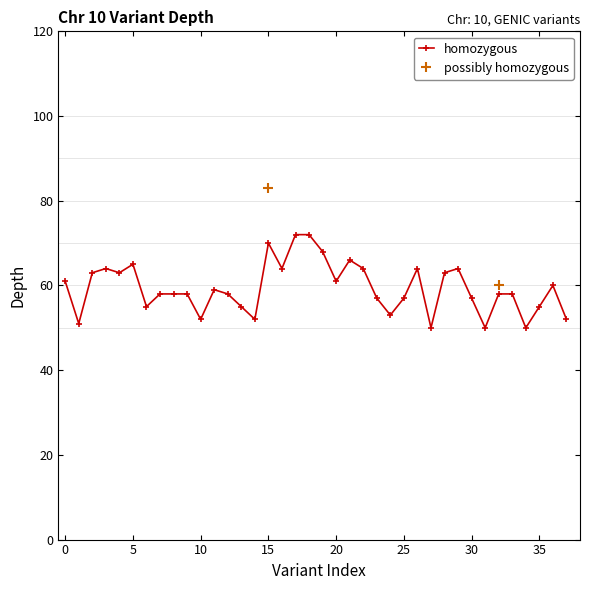

How many points are lower than both their immediate neighbors (excluding endpoints)?

11